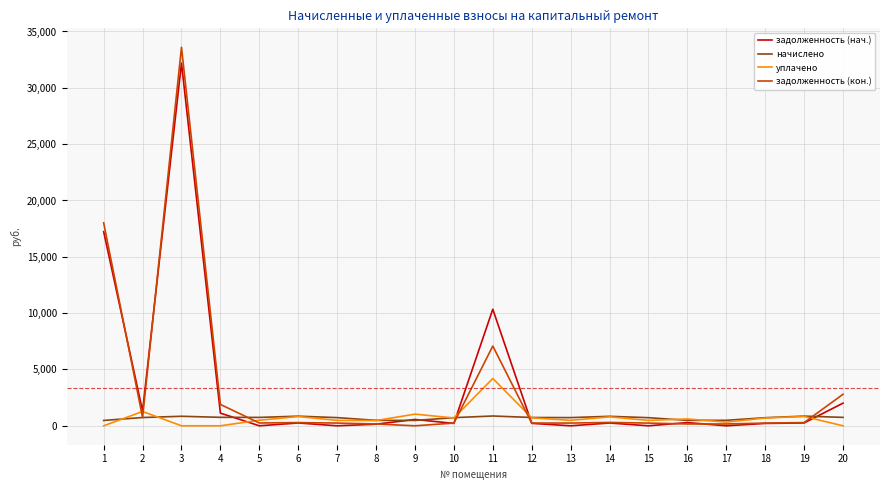

At which category is the sum across all series the highest?

3